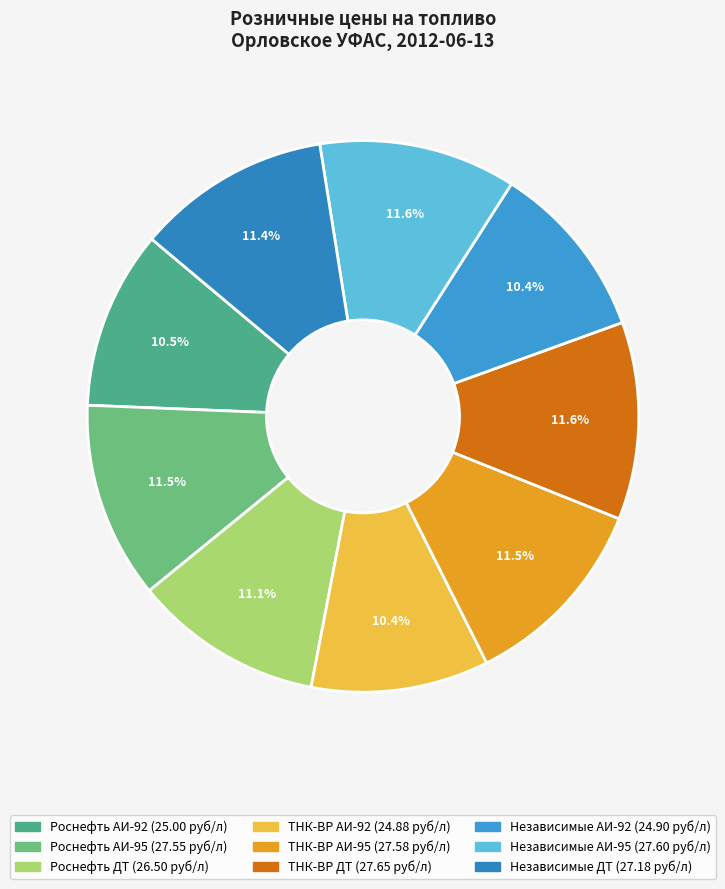

To the nearest percent, what percentage of the pie is Независимые АИ-95?

12%